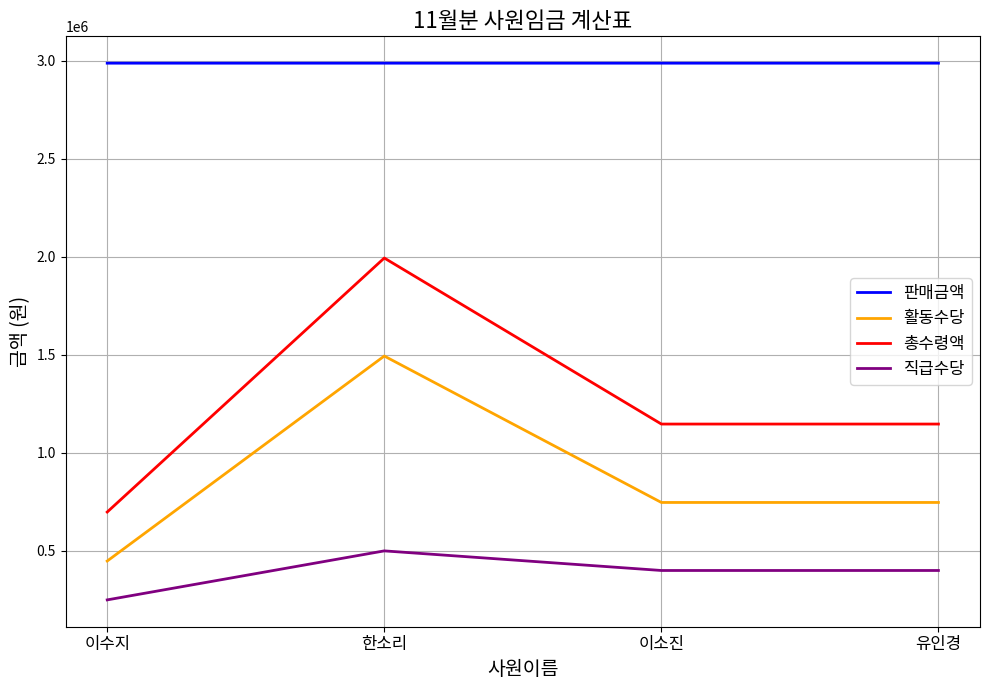

Read the 판매금액 value at 이소진.

2988009.0